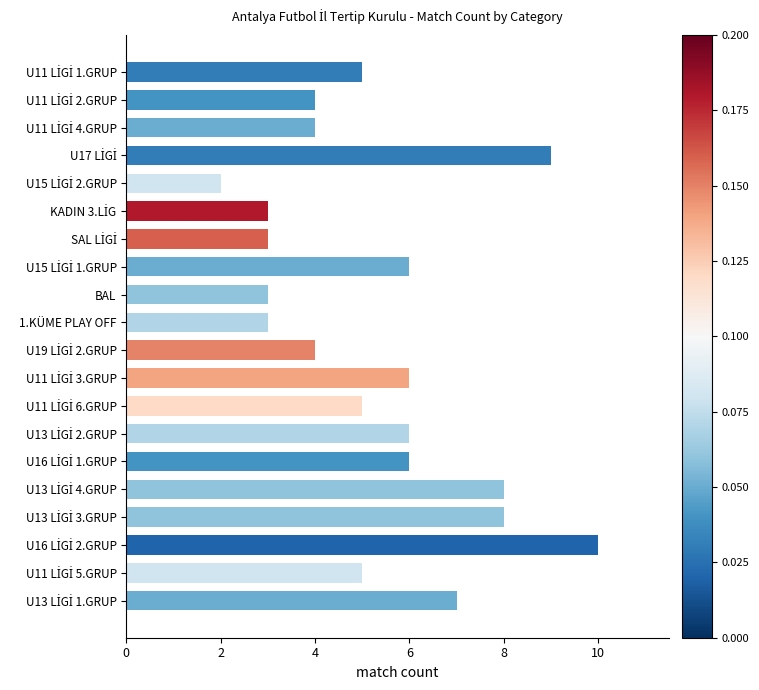

Reading top to bottom, list all the values displayed in this chart.

5	4	4	9	2	3	3	6	3	3	4	6	5	6	6	8	8	10	5	7